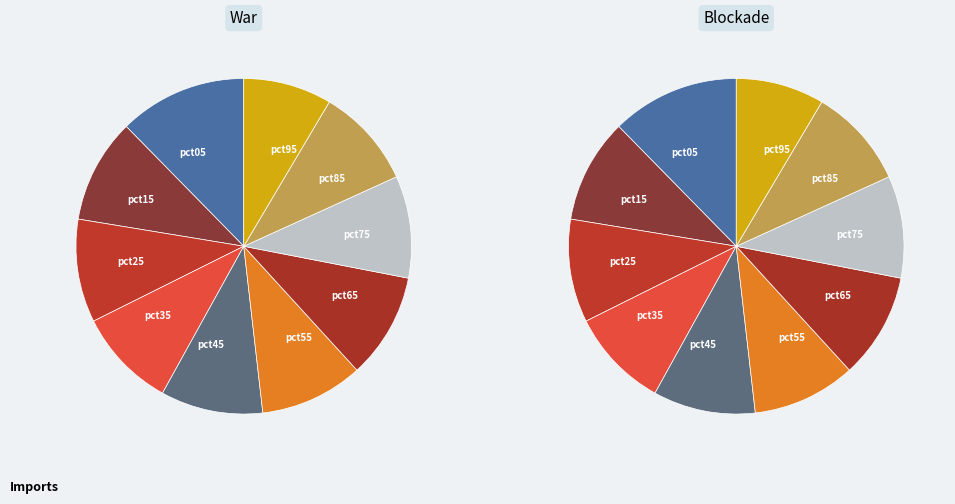

How many segments does this pie chart have?

10